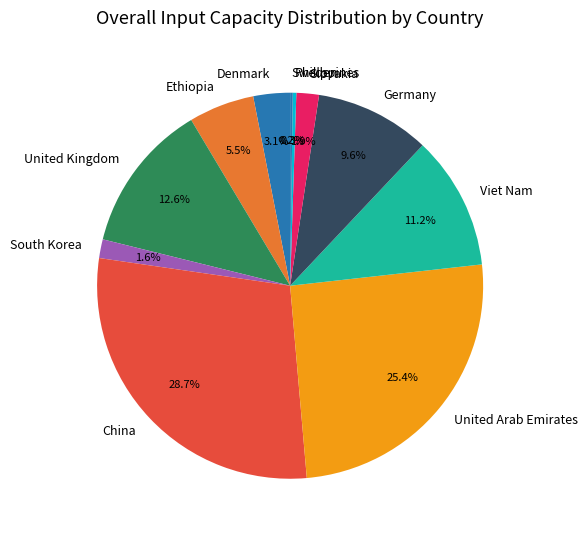

What percentage do Slovakia and China together represent?

30.6%